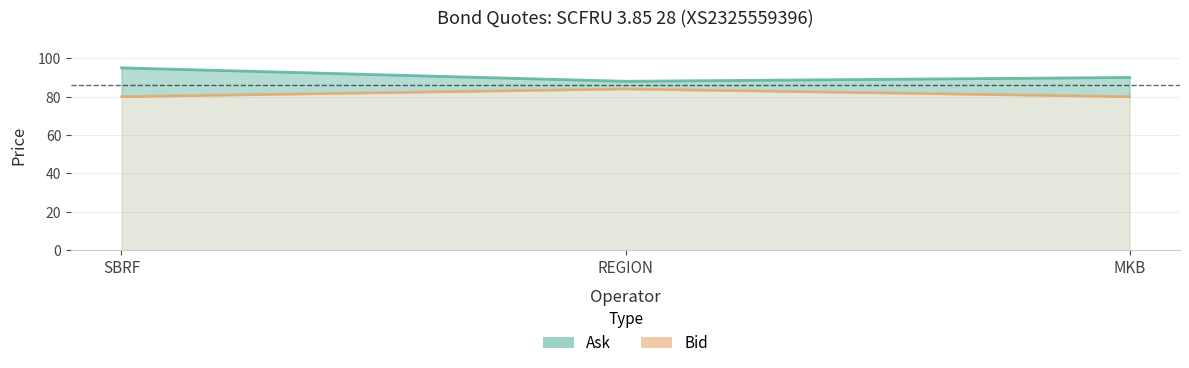

Does the chart display data point markers on the line(s)?

No